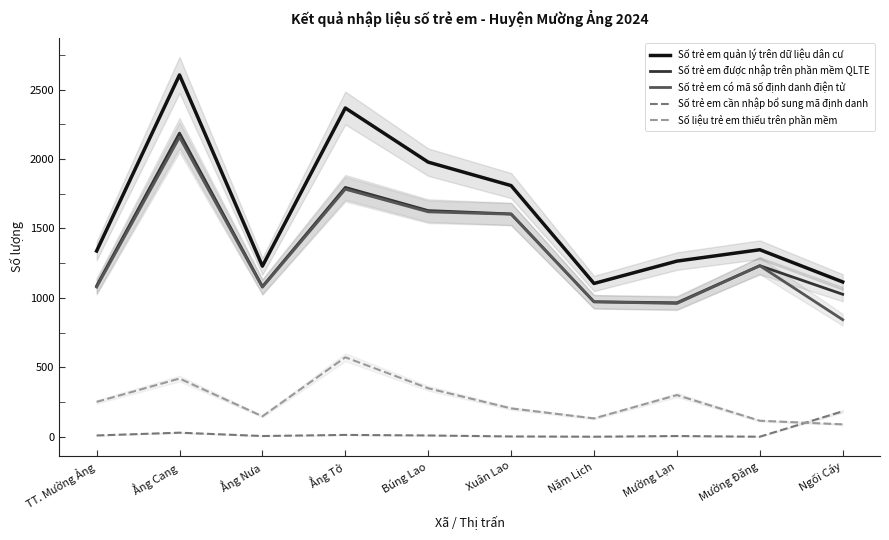

The Số trẻ em quản lý trên dữ liệu dân cư series shows 1936 at Ngối Cáy. True or false?

False